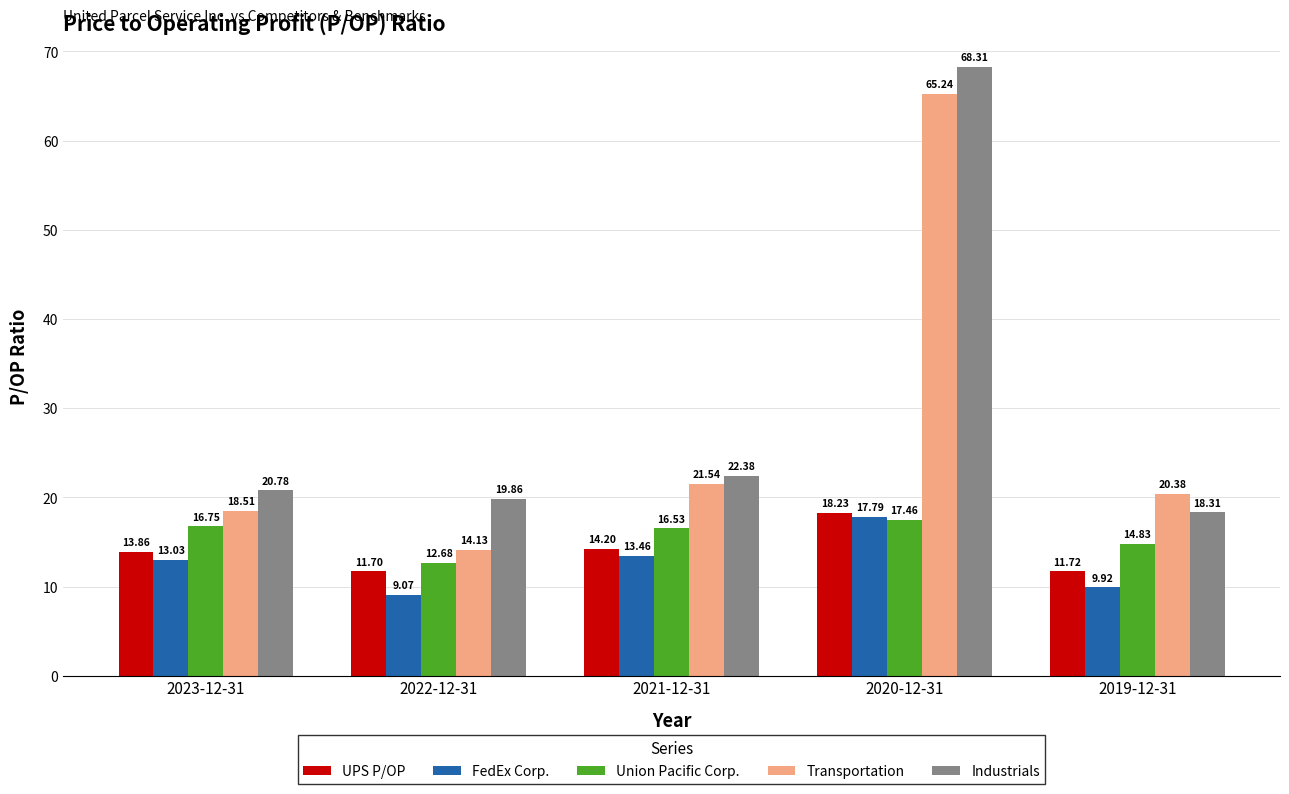

Which label corresponds to the largest value in the chart?

2020-12-31